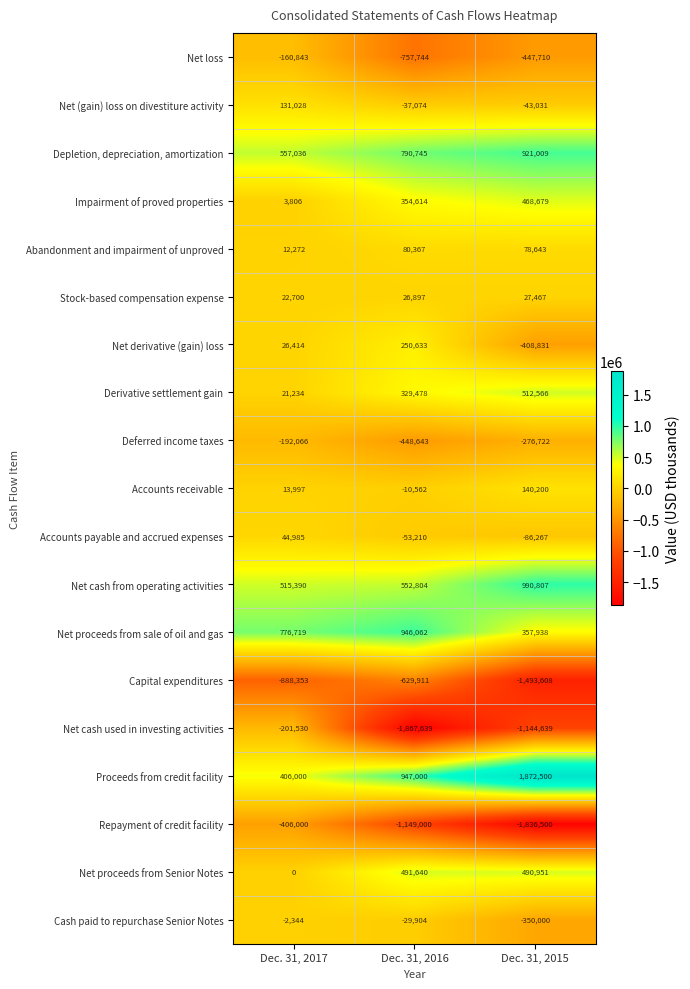

At which category is the sum across all series the highest?

Dec. 31, 2017